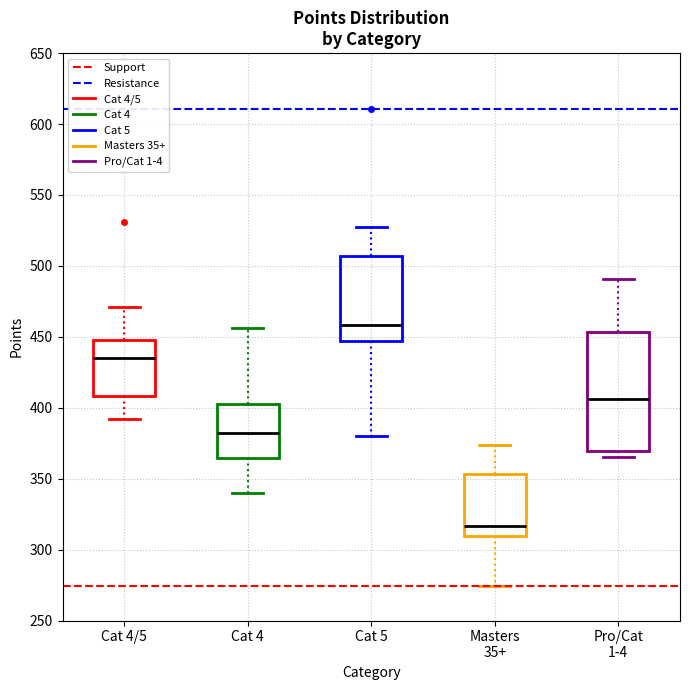

Reading left to right, transcribe this box plot: for each box, give where its median line is, the range the box spans, and where its two whiskers end, as read against the y-axis. The values are not printed on the chart, so give them approximately, as read against the axis.

Cat 4/5: median 435, box 410 to 450, whiskers 390 to 470
Cat 4: median 380, box 365 to 405, whiskers 340 to 455
Cat 5: median 460, box 445 to 505, whiskers 380 to 525
Masters 35+: median 315, box 310 to 355, whiskers 275 to 375
Pro/Cat 1-4: median 405, box 370 to 455, whiskers 365 to 490